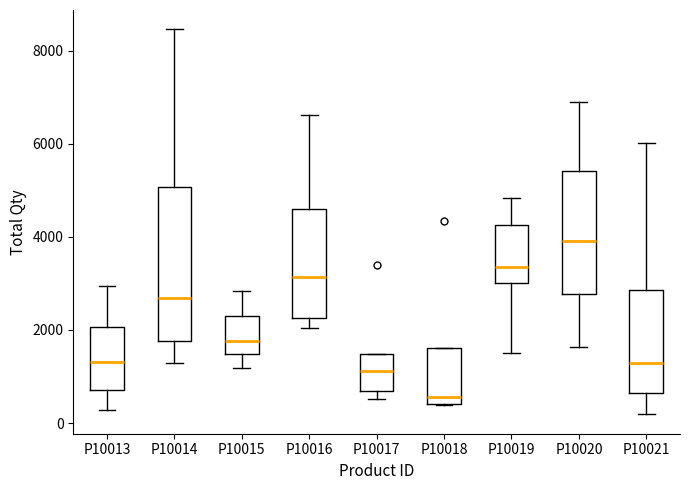

Where is the upper edge of the box for P10018 on the y-axis? The values are not printed on the chart, so give them approximately, as read against the axis.

1600